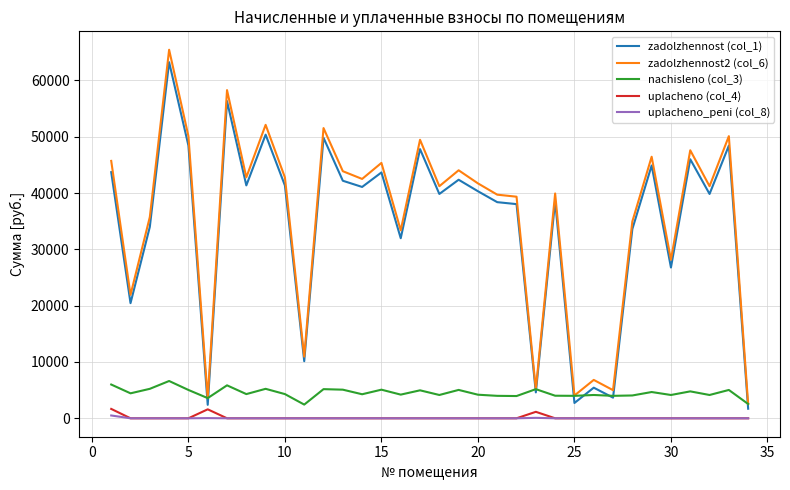

Which series has the widest spread of values?

zadolzhennost2 (col_6)